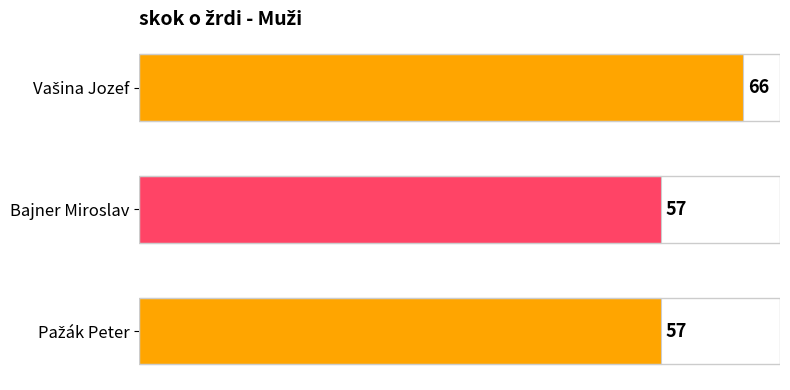

What is the maximum value shown in the chart?

66